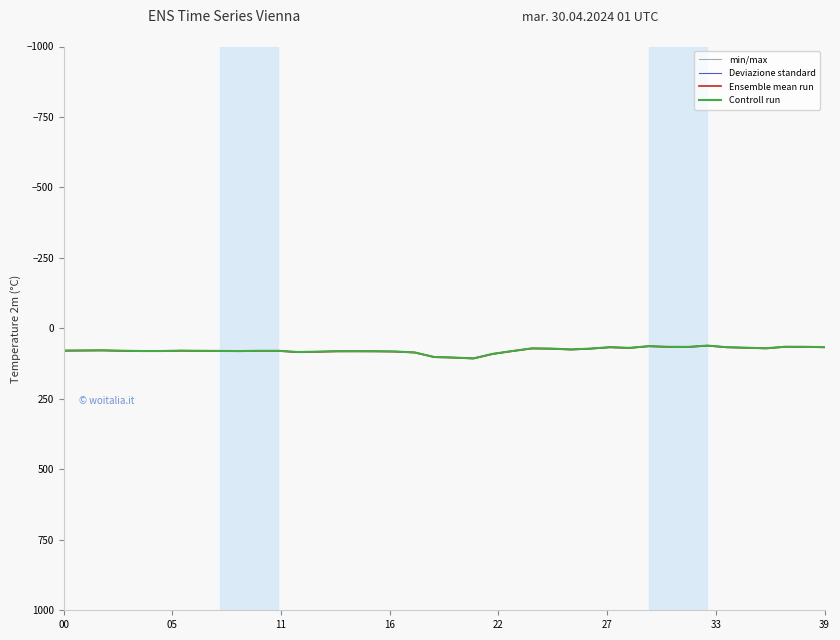

Does the chart have visible grid lines?

No